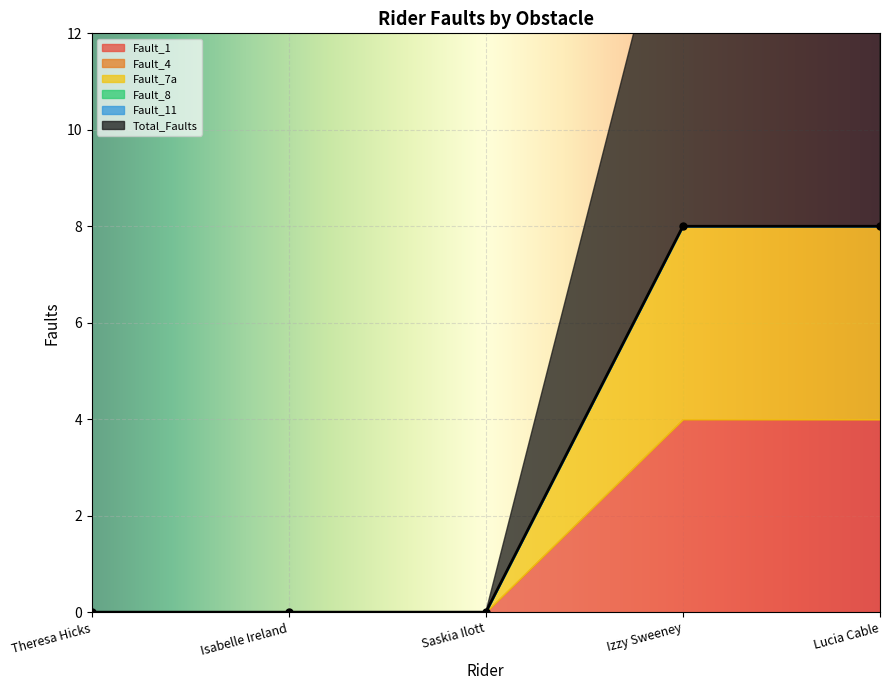

True or false: Fault_7a and Fault_11 cross at least once.

False